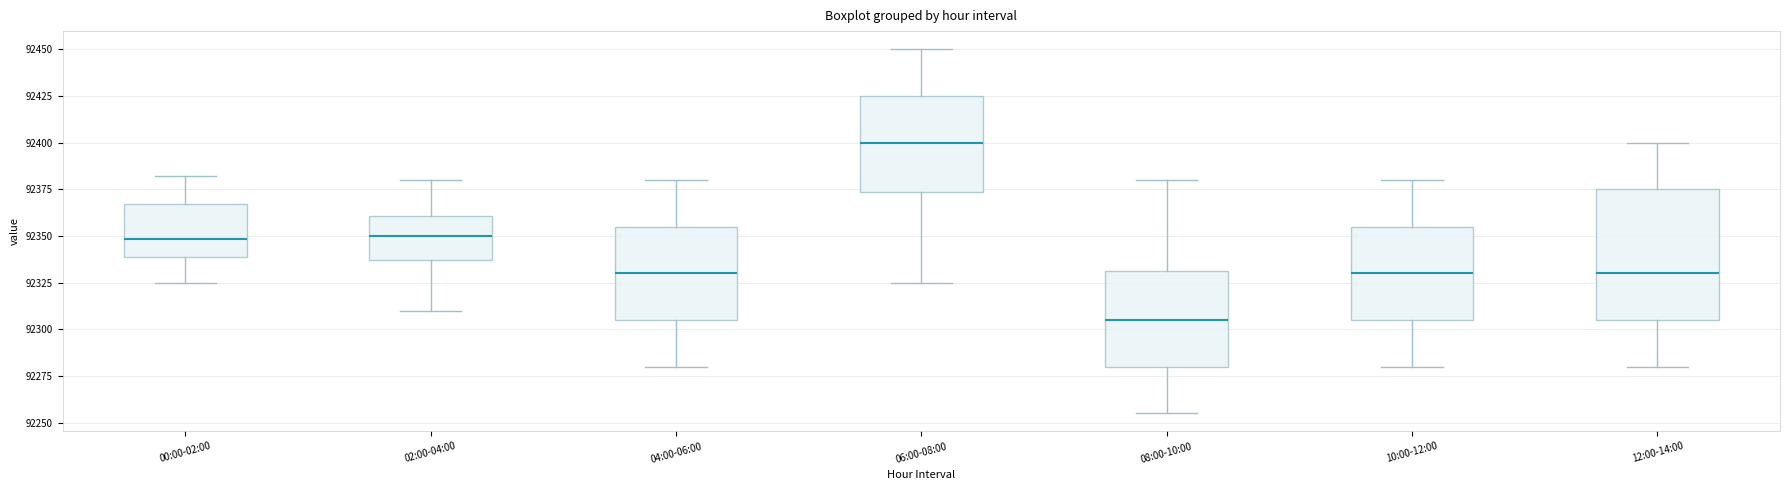

Which box has the highest median line?

06:00-08:00